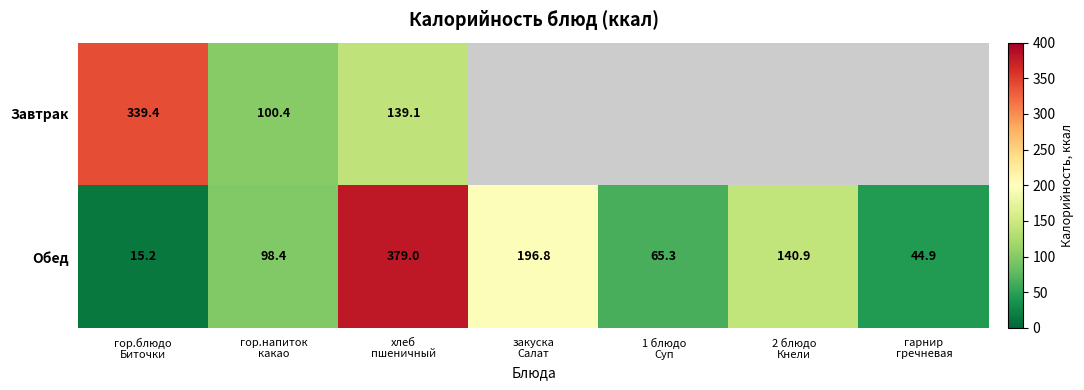

What is the difference between the maximum and minimum values in the Обед series?

363.8